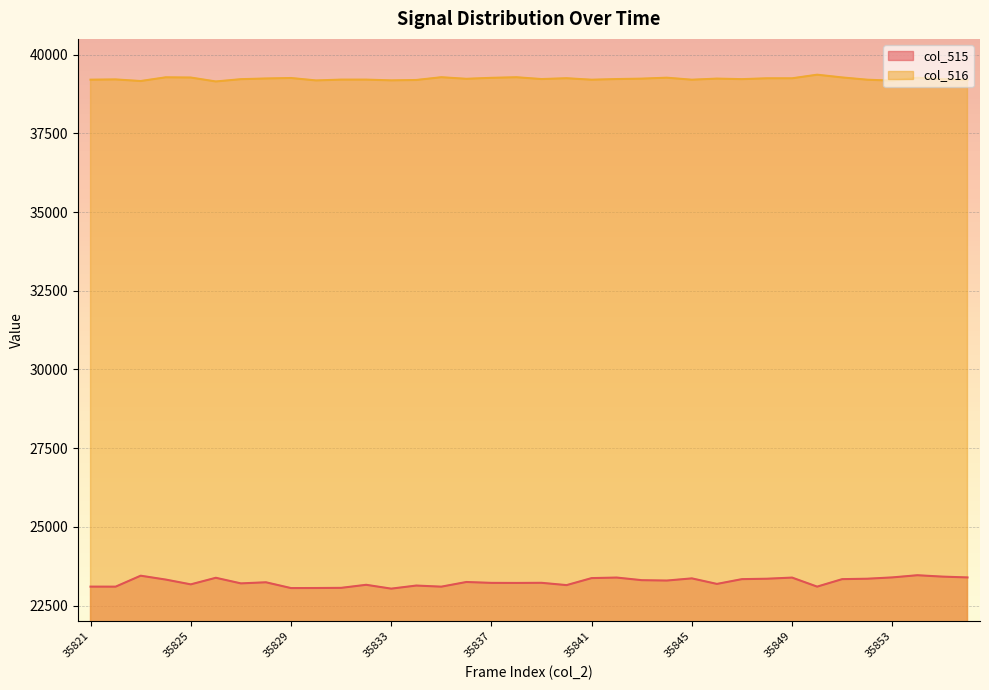

At which category does col_516 reach its first local valley?

35823